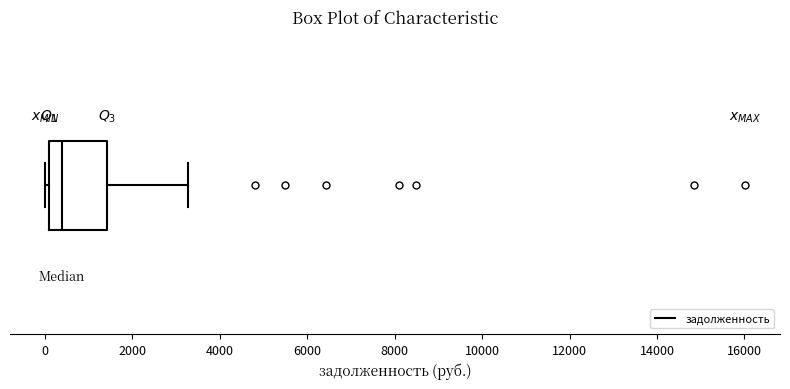

Transcribe this box plot: give where the median line is, the range the box spans, and where the two whiskers end, as read against the x-axis. The values are not printed on the chart, so give them approximately, as read against the axis.

median 400, box 0 to 1400, whiskers 0 (just left of the box's left edge) to 3200